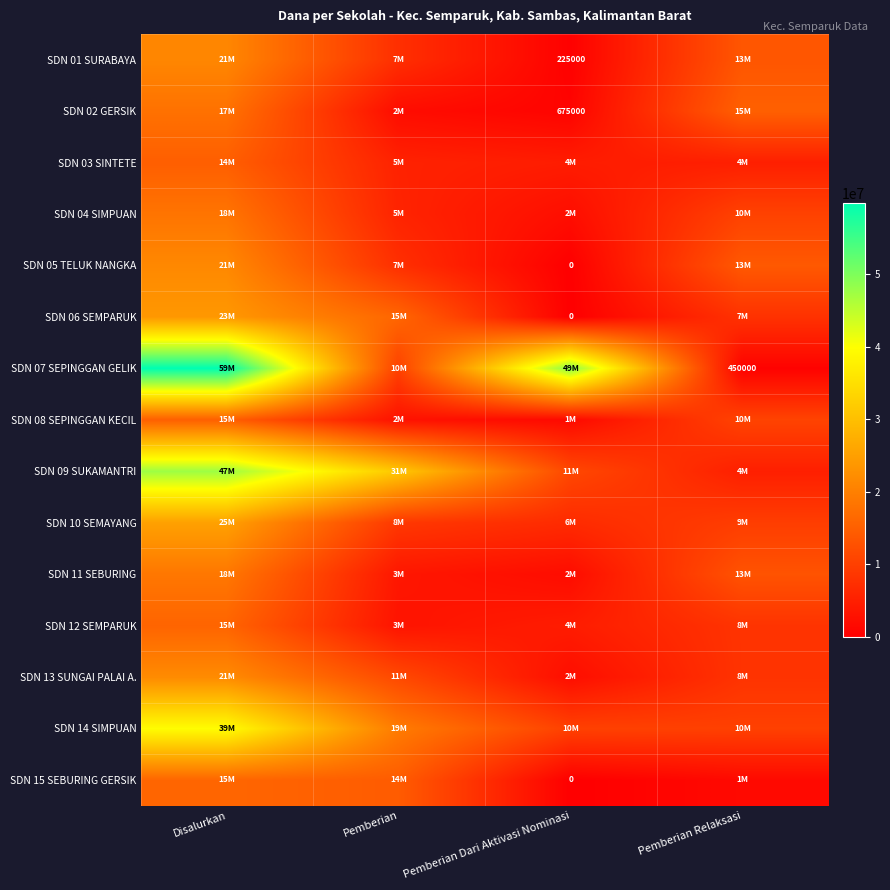

What is the total value across all series at Pemberian Relaksasi?

132300000